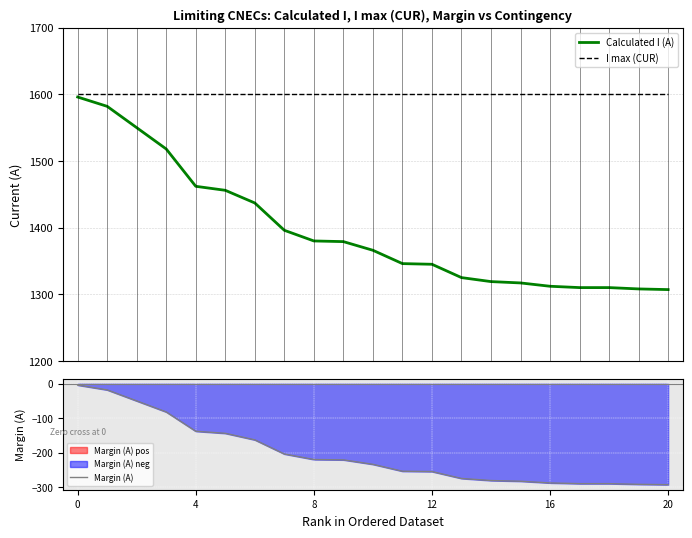

Read the I max (CUR) value at 12.

1600